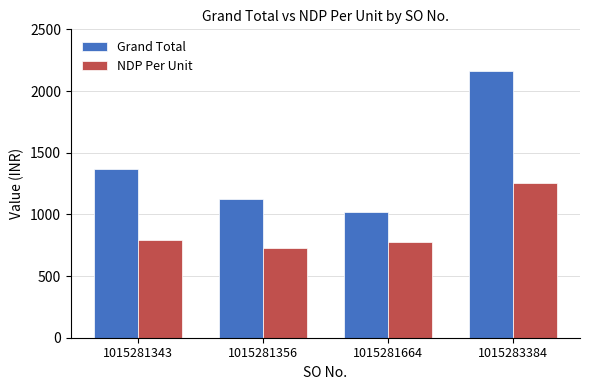

Which series has the largest range (max minus min)?

Grand Total